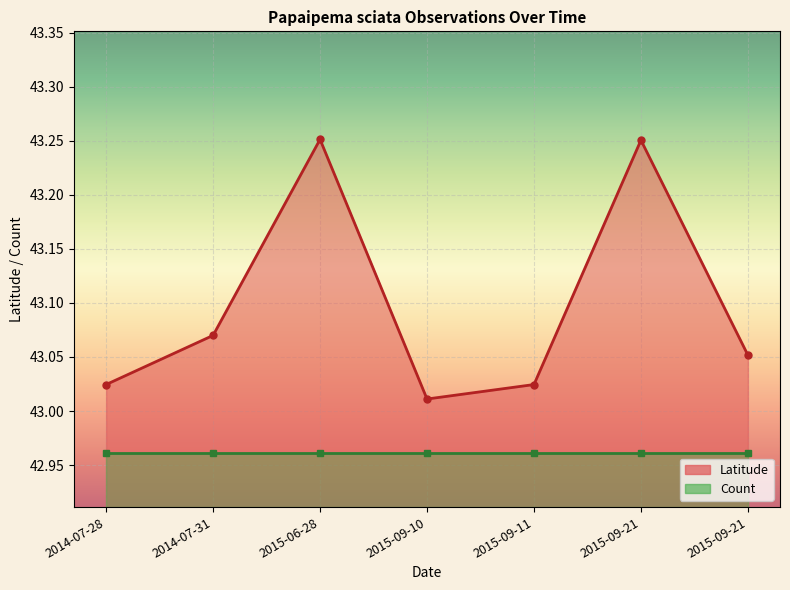

Where is the first local maximum?

2015-06-28